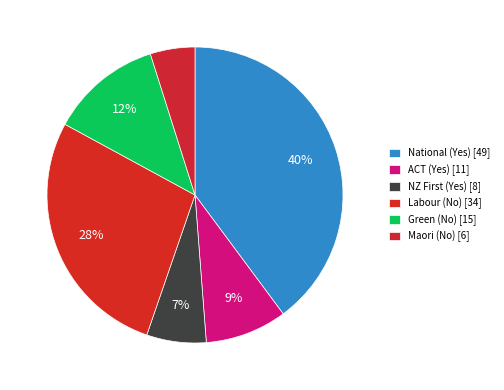

To the nearest percent, what is the difference between the largest and smallest slice percentages?

35%